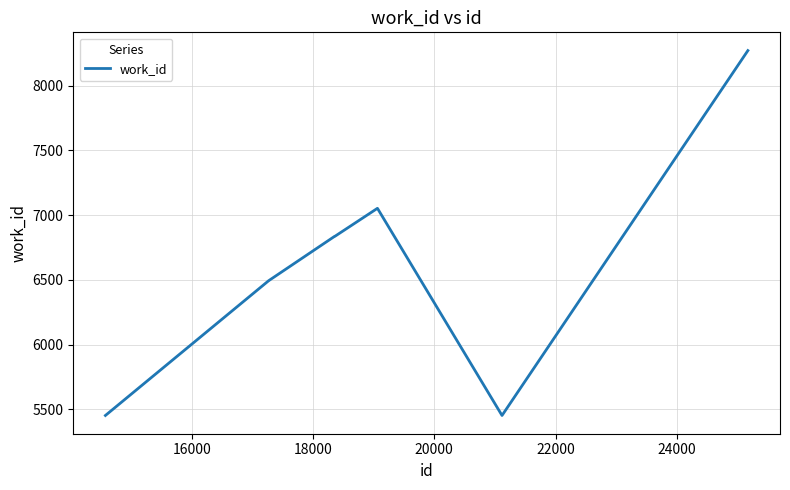

What is the sum of all values?

52891